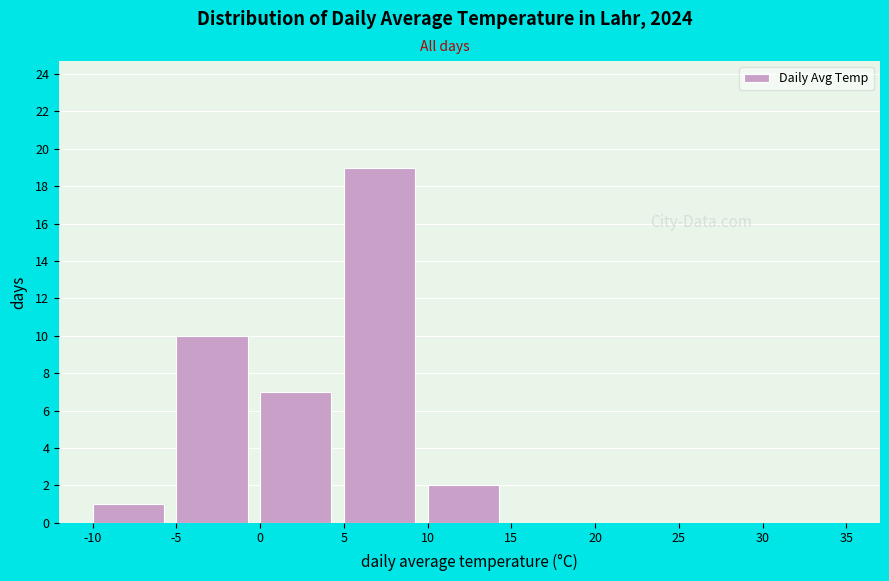

Reading left to right, transcribe this chart: for each bar, give the range it covers on the x-axis and its height. The values are not printed on the chart, so give them approximately, as read against the axis.

-10 to -5: 1
-5 to 0: 10
0 to 5: 7
5 to 10: 19
10 to 15: 2
15 to 20: 0
20 to 25: 0
25 to 30: 0
30 to 35: 0